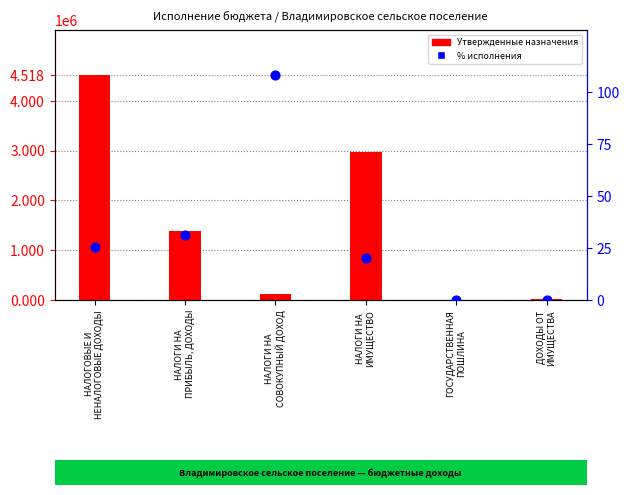

Which series contains the highest Y value?

Утвержденные назначения